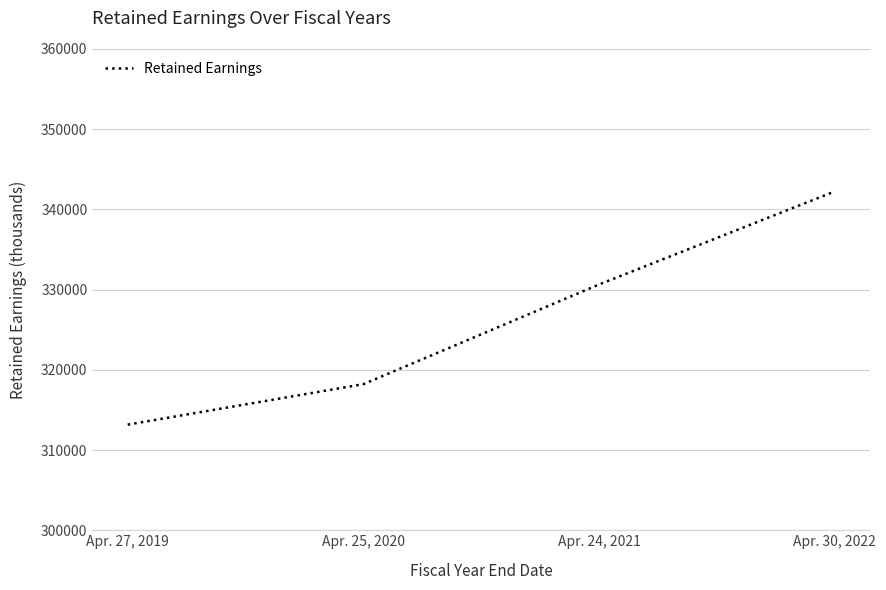

True or false: the data has more than 0 interior local peaks.

False